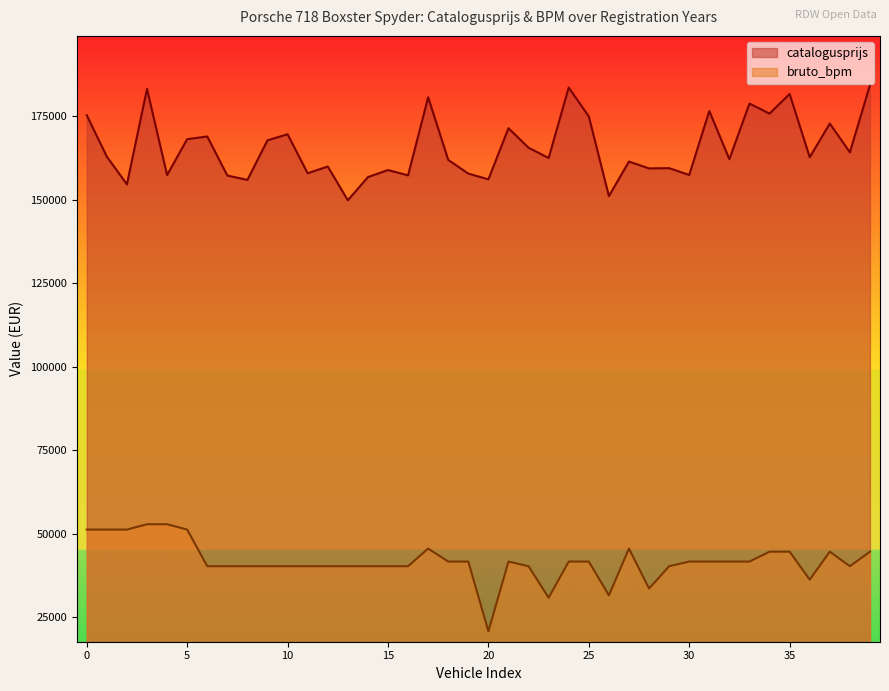

Rank the series by their maximum value, from lowest to highest.

bruto_bpm, catalogusprijs